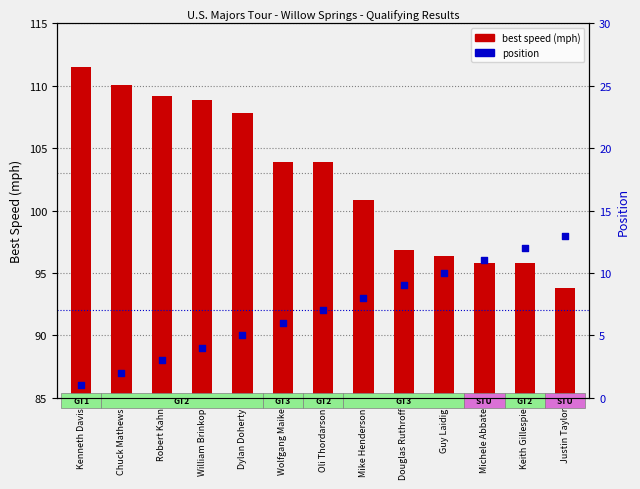

What is the total value across all series at Kenneth Davis?

112.5